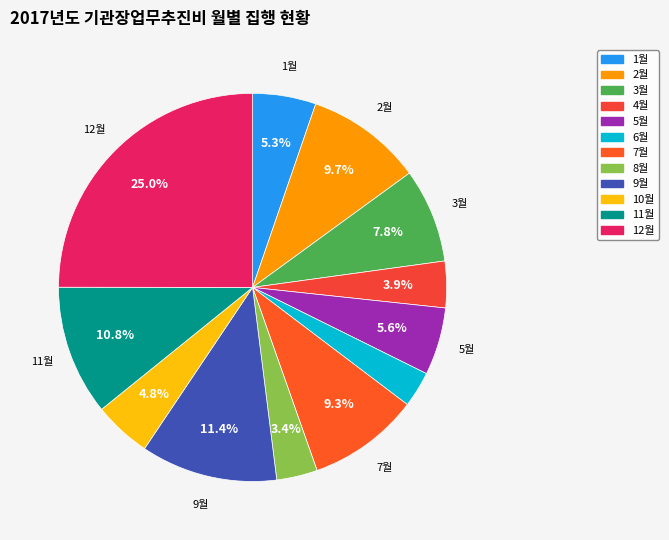

Is the sum of 12월 and 8월 greater than half?

No